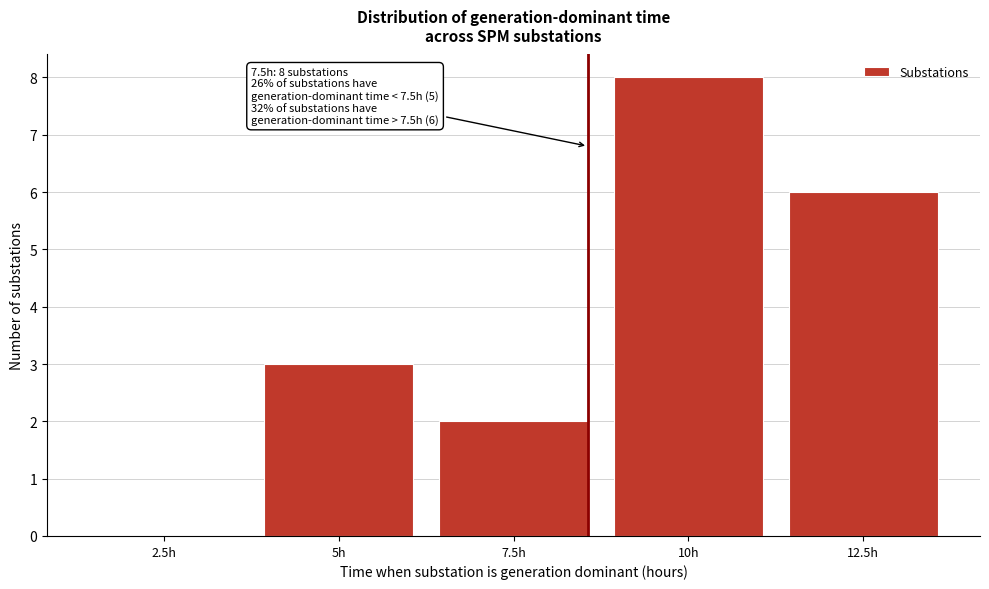

Reading left to right, transcribe all the data shown in this chart.

2.5h=0	5h=3	7.5h=2	10h=8	12.5h=6